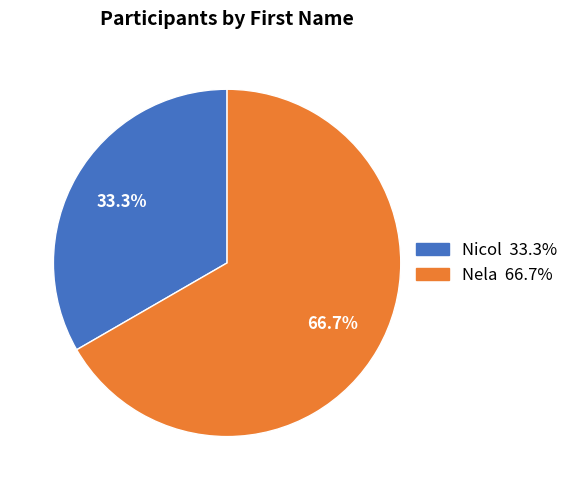

How many slices are in this pie chart?

2